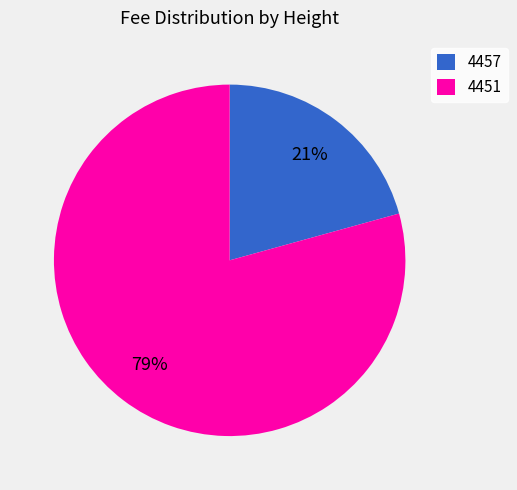

What is the majority slice?

4451